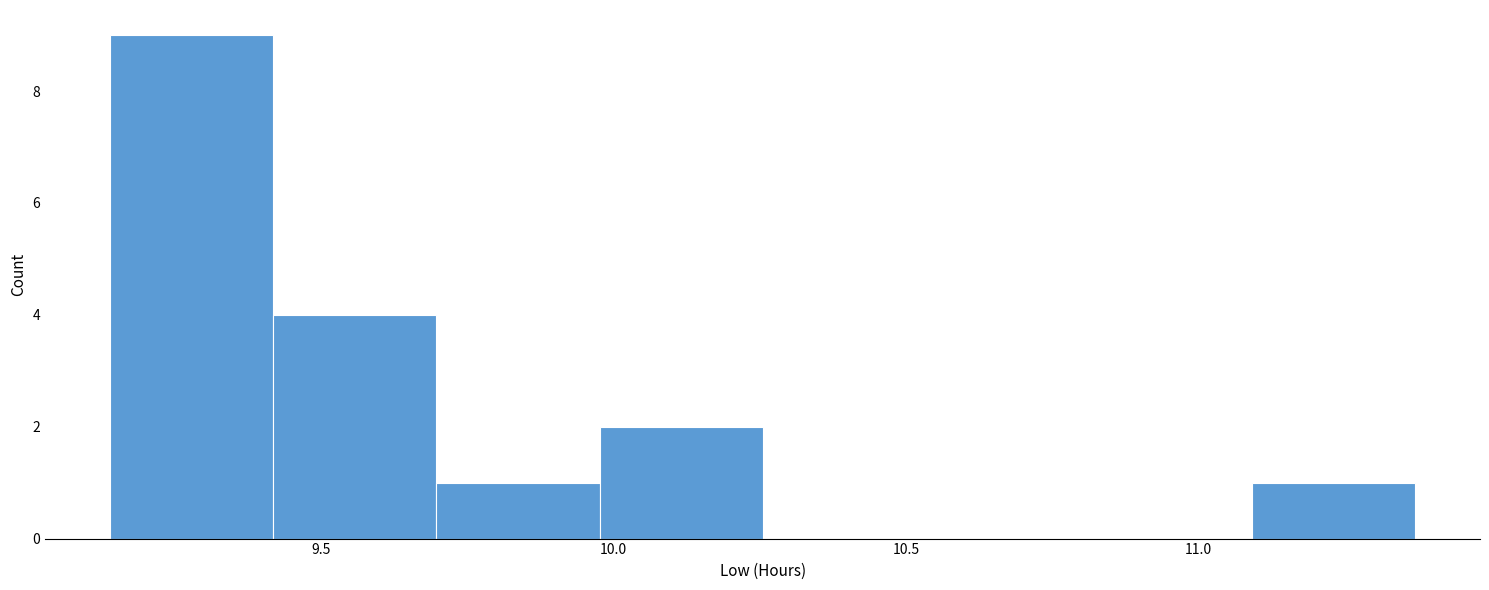

How tall is the bar that spans 9.70 to 10.00 on the x-axis? Neither the bar edges nor the heights are printed on the chart, so give them approximately, as read against the axes.

1